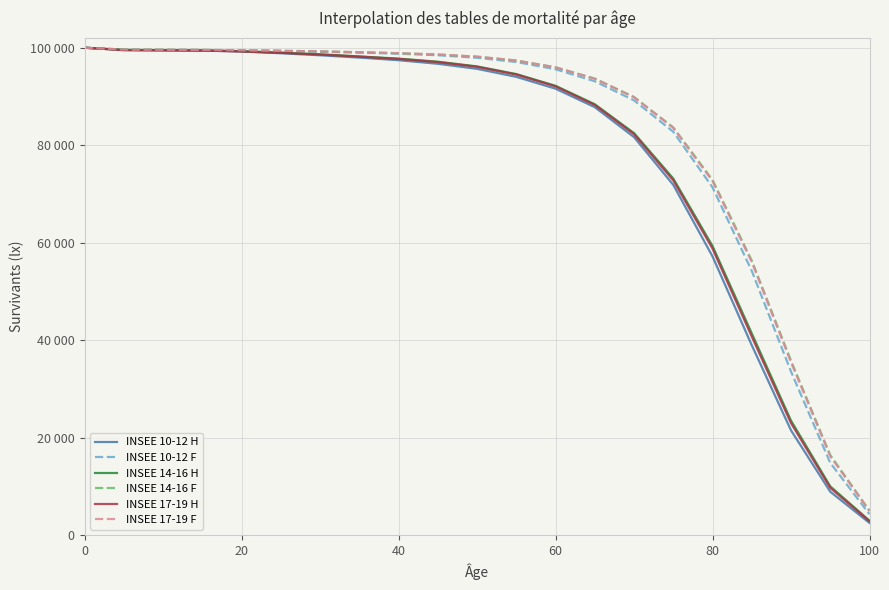

Which series has the largest total across all categories?

INSEE 14-16 F